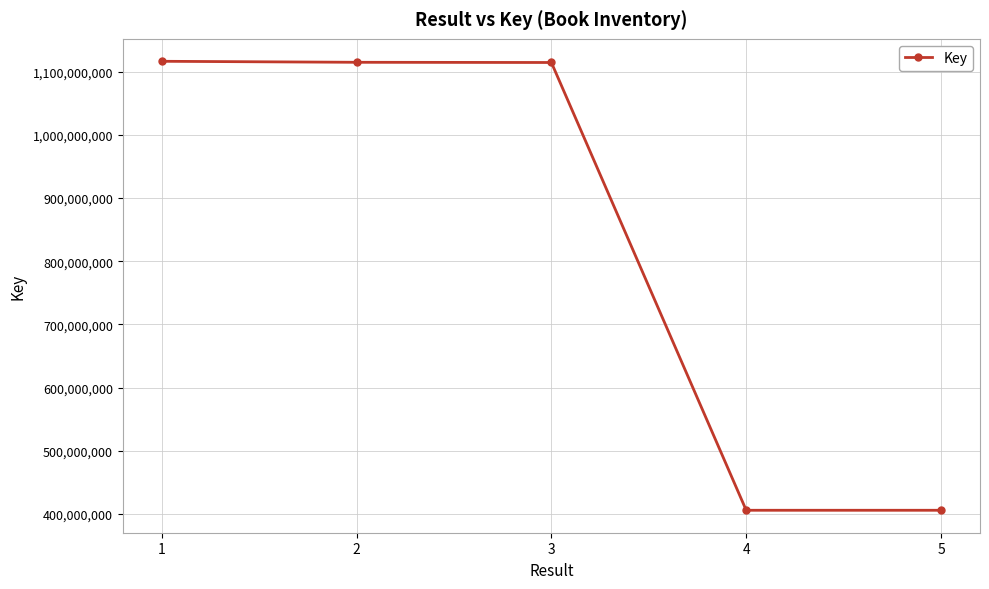

What is the greatest value displayed?

1116465063